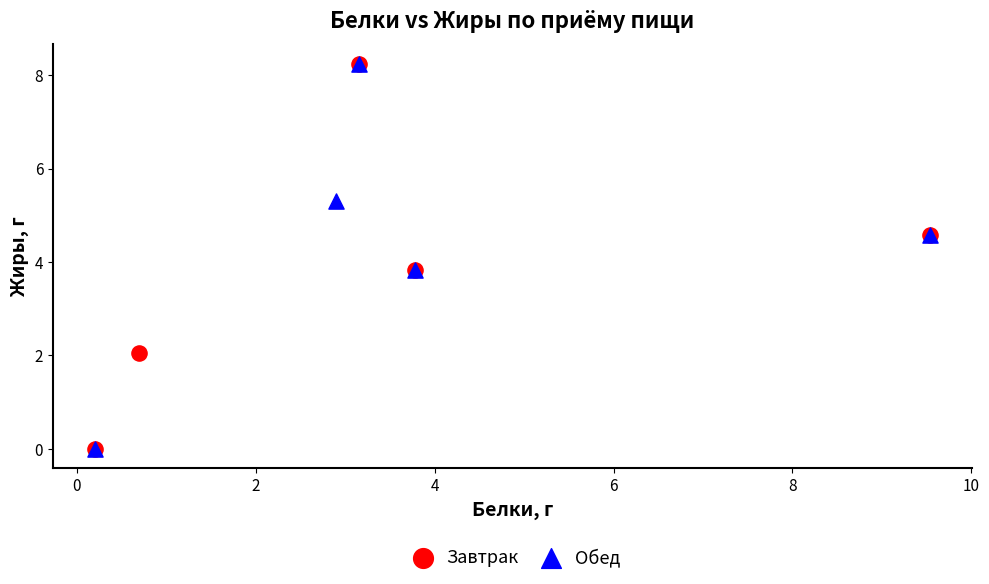

What are all the series names shown in the legend?

Завтрак, Обед